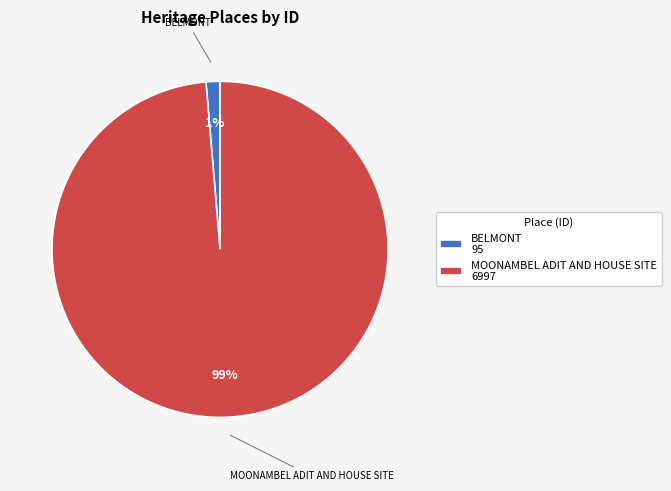

Do BELMONT and MOONAMBEL ADIT AND HOUSE SITE together represent more than half of the pie?

Yes